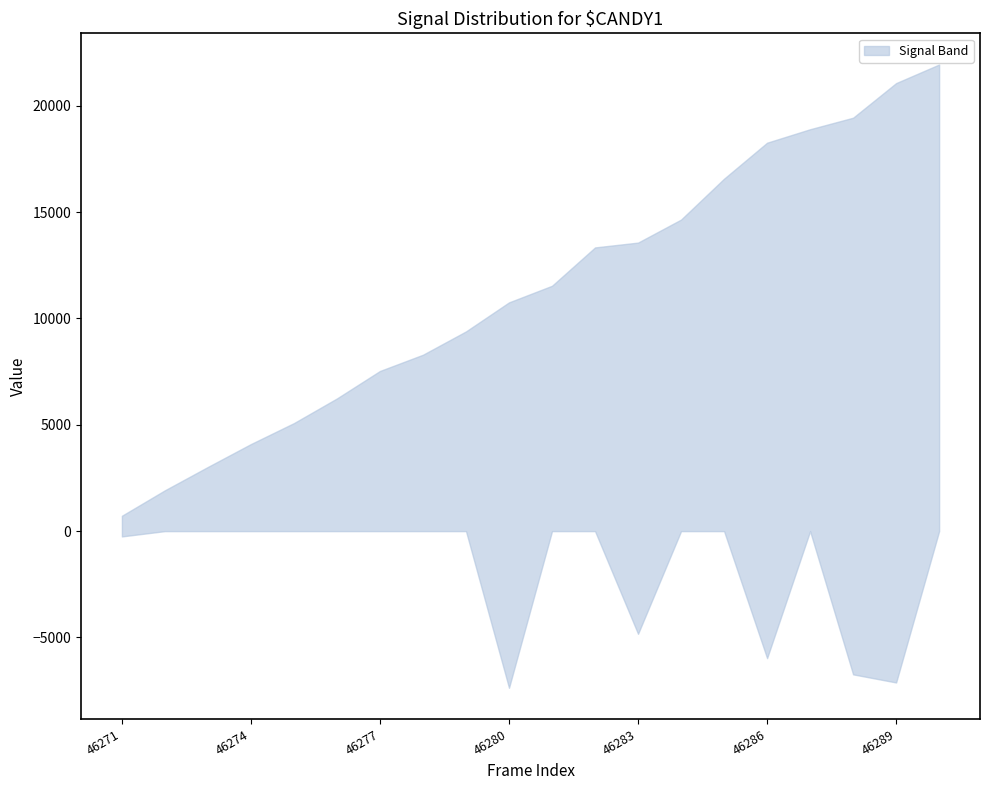

Rank the categories by upper value from highest to lowest.

46290, 46289, 46288, 46287, 46286, 46285, 46284, 46283, 46282, 46281, 46280, 46279, 46278, 46277, 46276, 46275, 46274, 46273, 46272, 46271